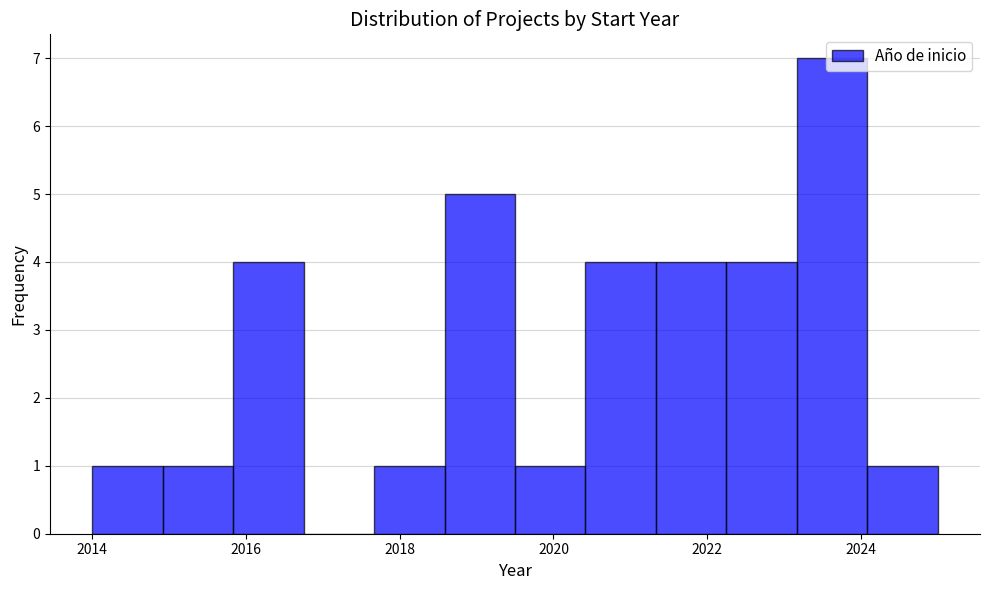

How tall is the bar that spans 2019.6 to 2020.4 on the x-axis? Neither the bar edges nor the heights are printed on the chart, so give them approximately, as read against the axes.

1